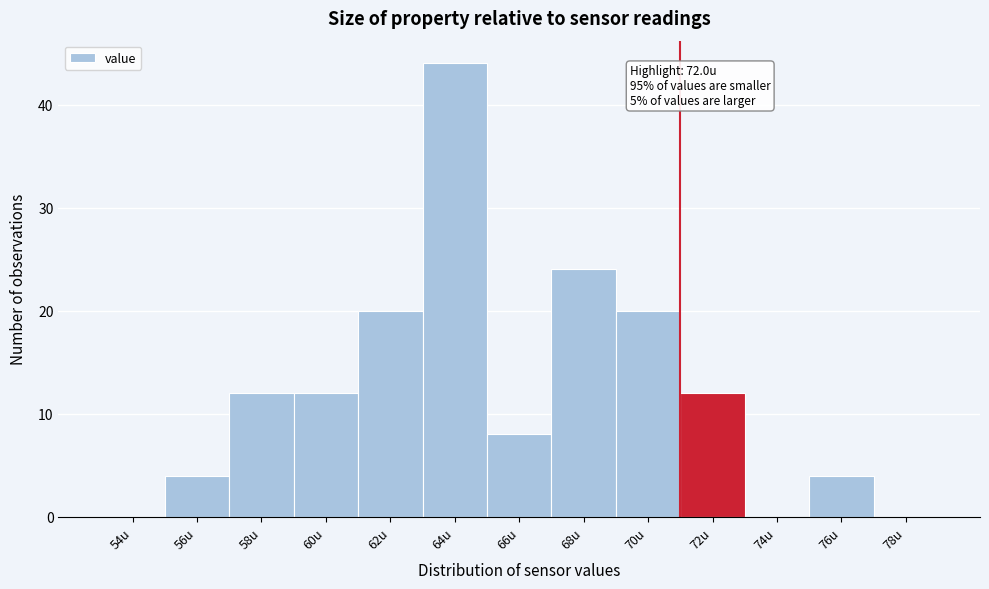

Reading right to left, list all the values displayed in this chart.

78u=0	76u=4	74u=0	72u=12	70u=20	68u=24	66u=8	64u=44	62u=20	60u=12	58u=12	56u=4	54u=0